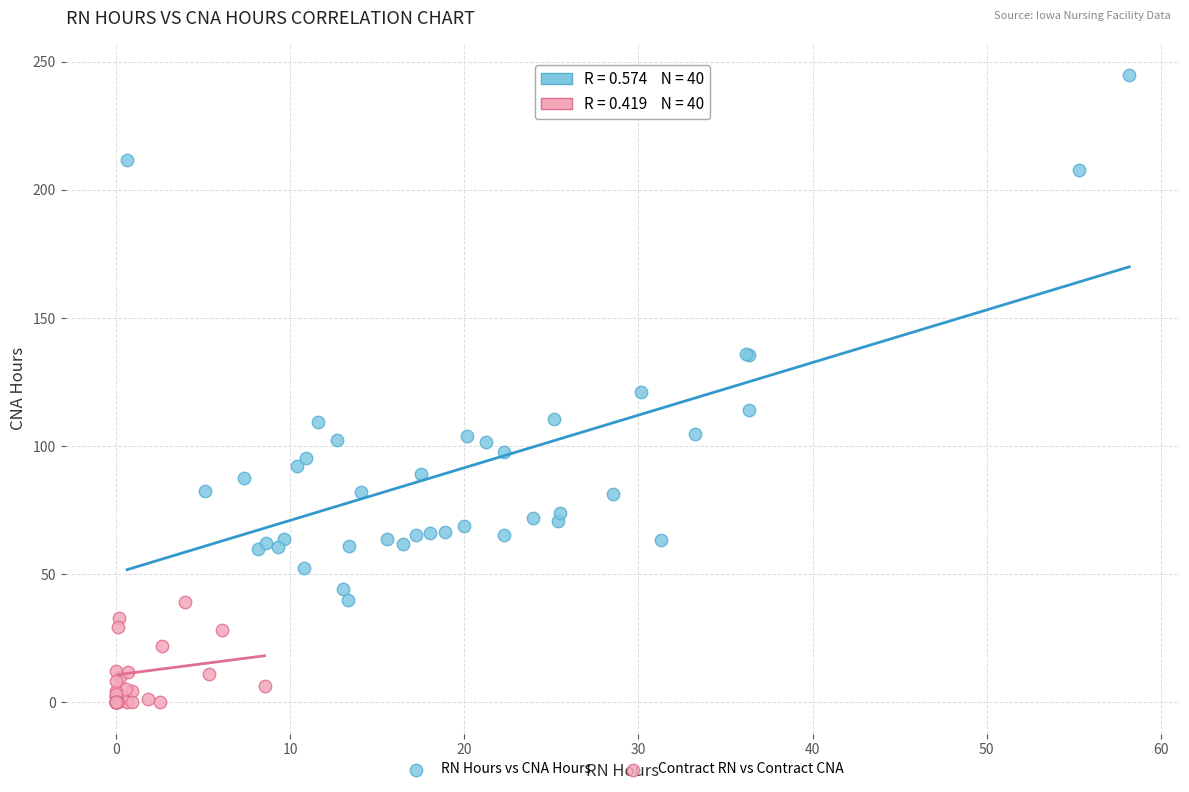

Which series has the largest Y range (max minus min)?

RN Hours vs CNA Hours